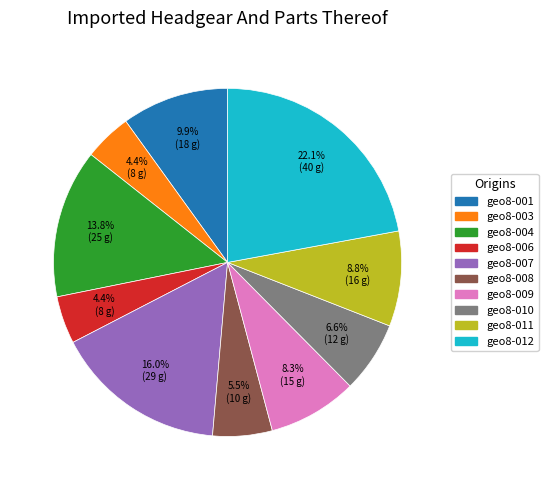

To the nearest percent, what is the combined percentage of geo8-004 and geo8-011?

23%